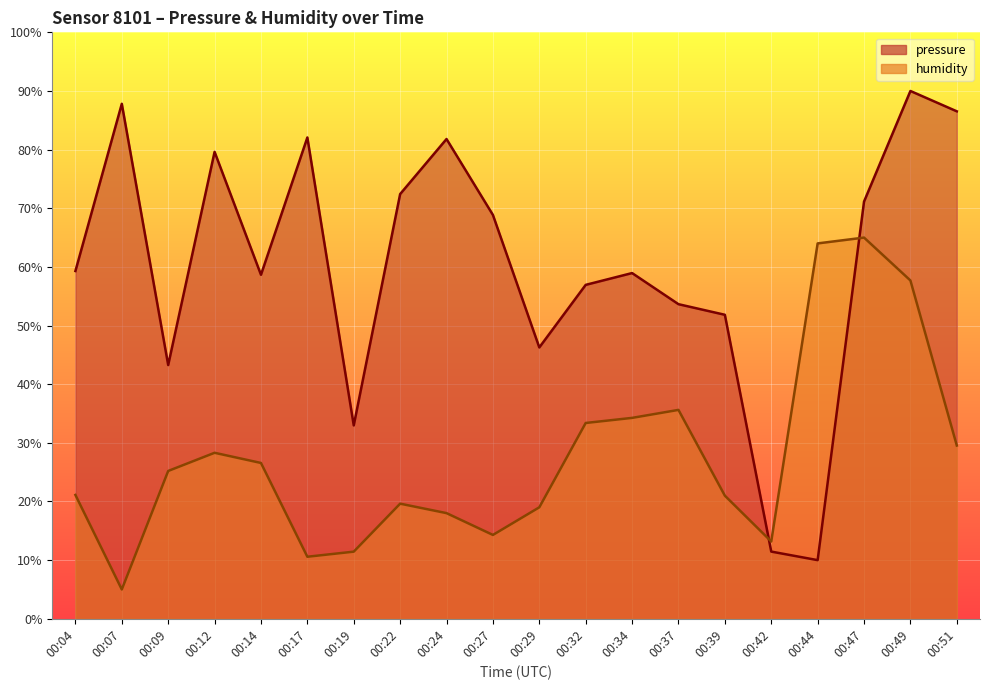

True or false: humidity has a value of 24.5 at 00:24.

False